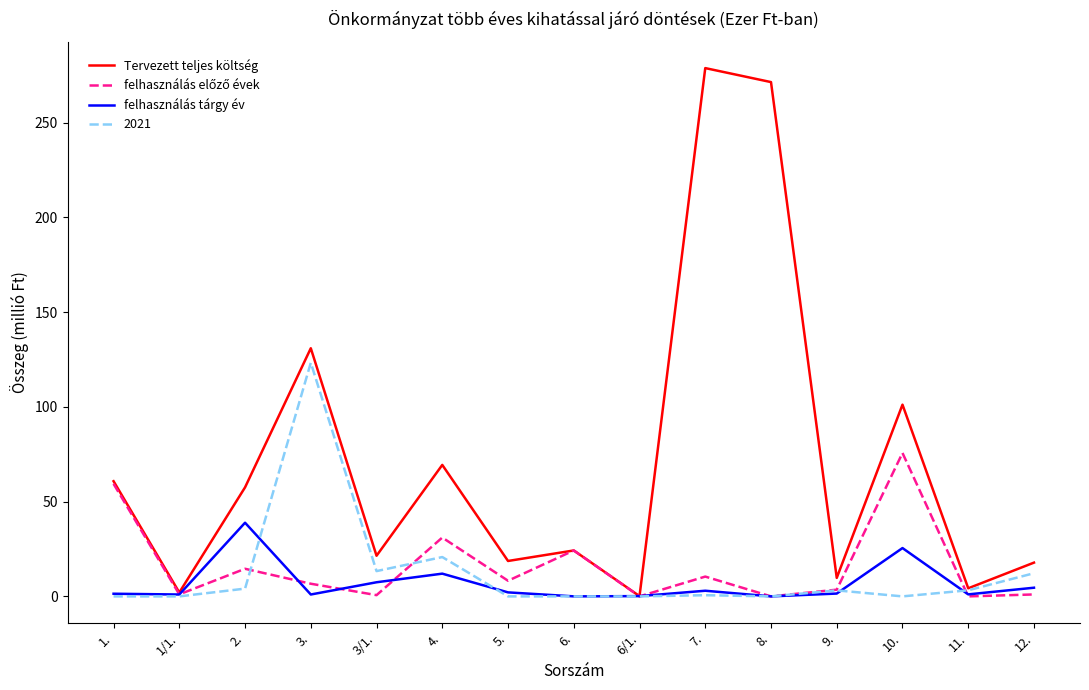

The Tervezett teljes költség series shows 89.1 at 7.. True or false?

False